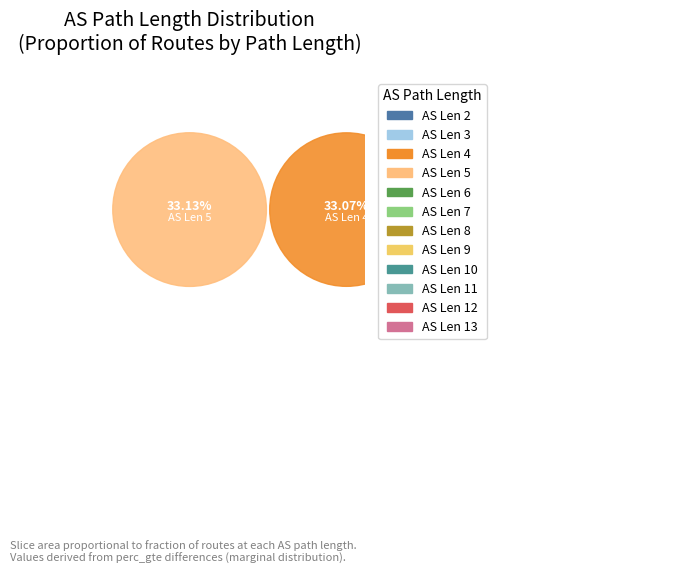

The 6 slice represents 9% of the pie. True or false?

True